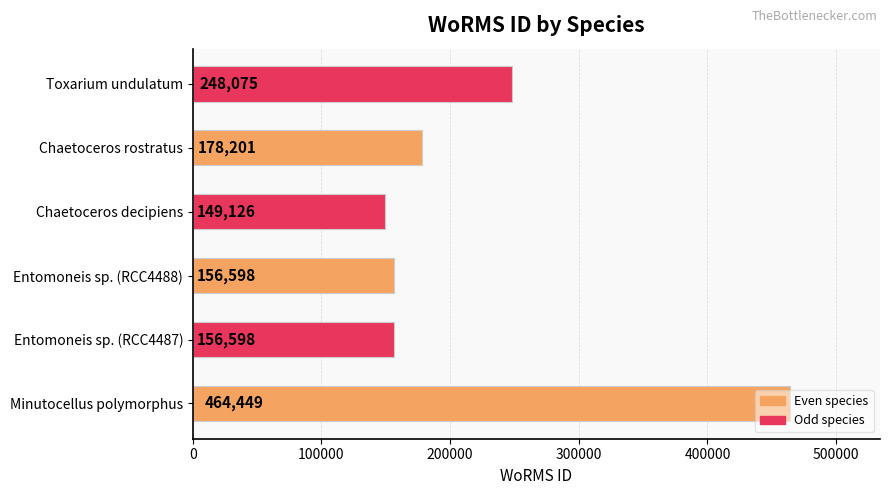

Does the chart contain any negative values?

No